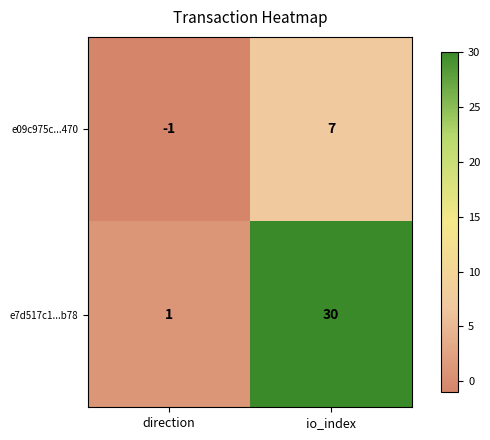

List the series in order of their peak value, lowest first.

e09c975c...470, e7d517c1...b78